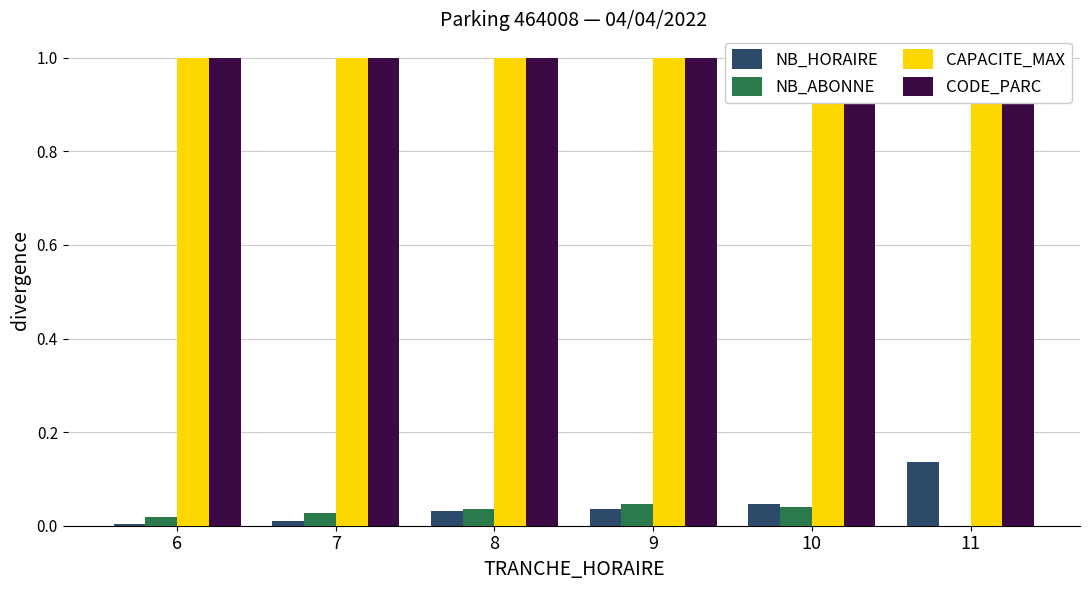

List the series in order of their peak value, lowest first.

NB_ABONNE, NB_HORAIRE, CAPACITE_MAX, CODE_PARC